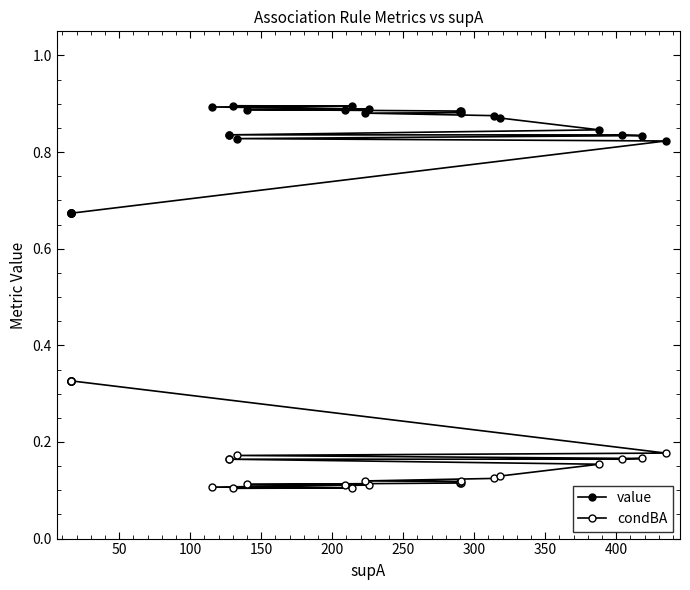

What is the average value of the condBA series?

0.2